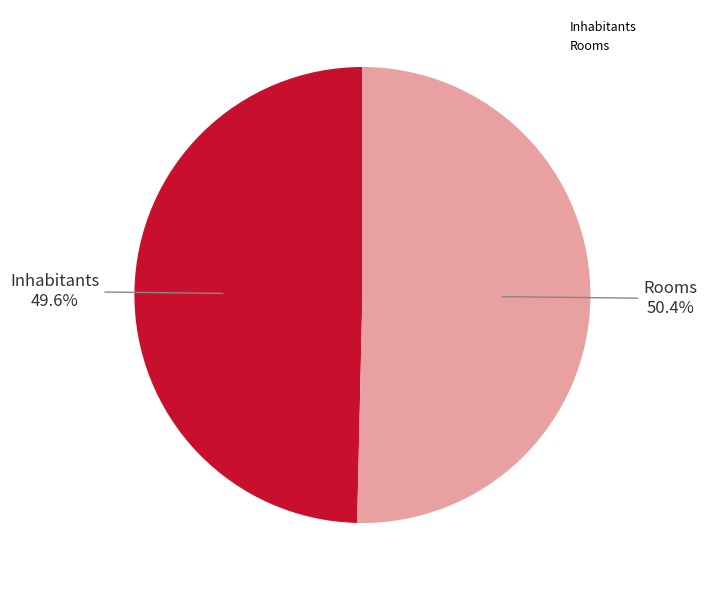

Approximately how many times larger is the value at Rooms compared to Inhabitants?

1.0